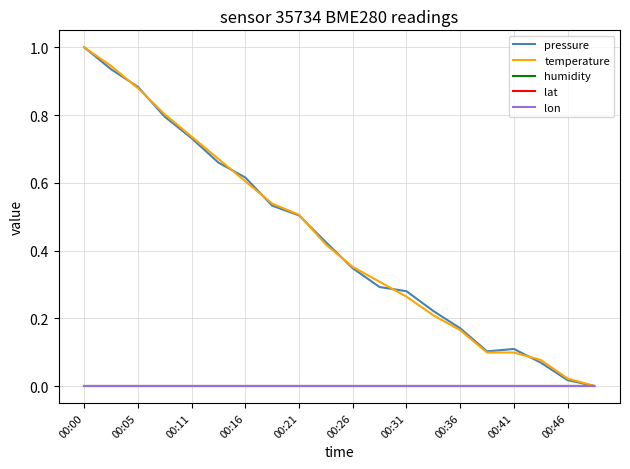

Does the chart have visible grid lines?

Yes